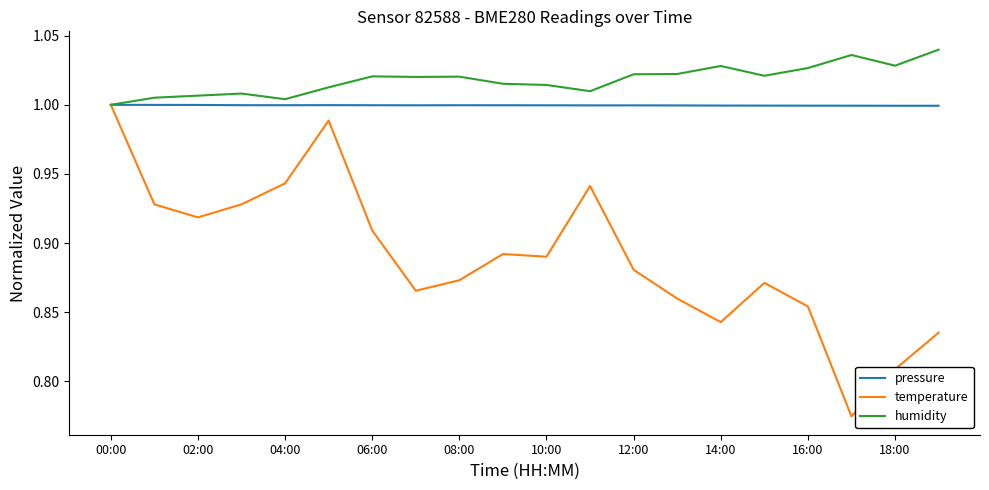

What are all the series names shown in the legend?

pressure, temperature, humidity